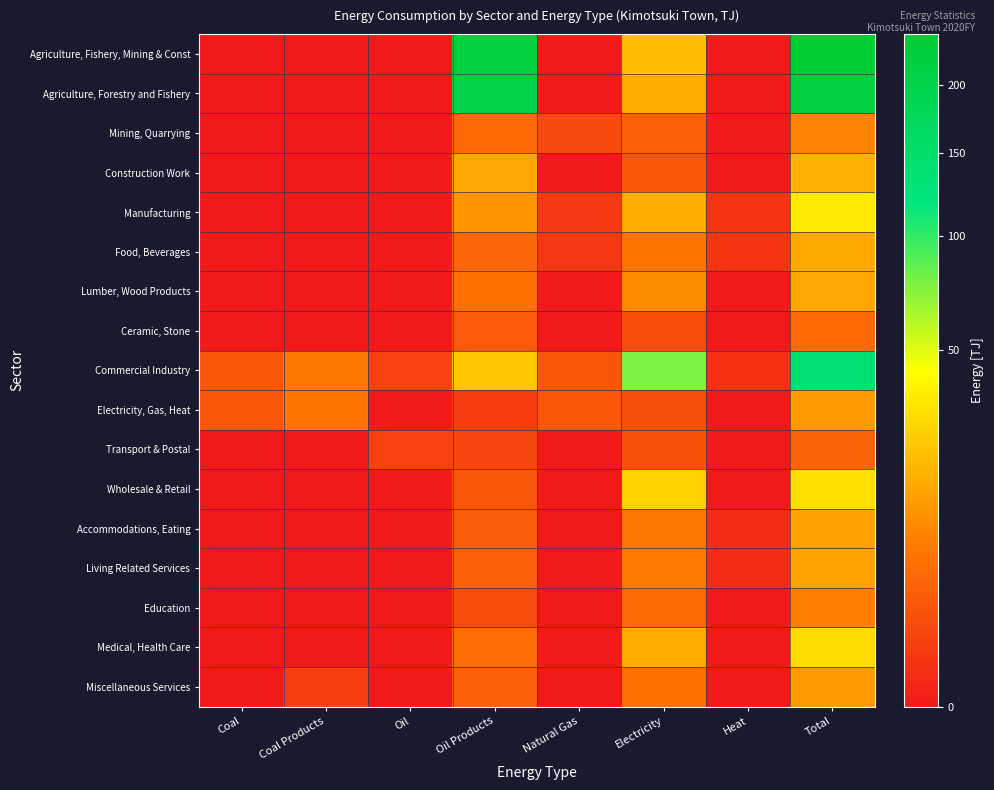

Reading left to right, extract all data points from this chart.

Agriculture, Fishery, Mining & Const: Coal=0.0	Coal Products=0.0	Oil=0.0	Oil Products=220.7	Natural Gas=0.0	Electricity=21.2	Heat=0.0	Total=243.7
Agriculture, Forestry and Fishery: Coal=0.0	Coal Products=0.0	Oil=0.0	Oil Products=201.9	Natural Gas=0.0	Electricity=16.1	Heat=0.0	Total=218.2
Mining, Quarrying: Coal=0.0	Coal Products=0.0	Oil=0.0	Oil Products=4.1	Natural Gas=1.2	Electricity=3.0	Heat=0.0	Total=8.3
Construction Work: Coal=0.0	Coal Products=0.0	Oil=0.0	Oil Products=14.7	Natural Gas=0.0	Electricity=2.1	Heat=0.0	Total=17.2
Manufacturing: Coal=0.0	Coal Products=0.0	Oil=0.0	Oil Products=11.4	Natural Gas=0.4	Electricity=16.7	Heat=0.3	Total=34.7
Food, Beverages: Coal=0.0	Coal Products=0.0	Oil=0.0	Oil Products=3.8	Natural Gas=0.4	Electricity=5.8	Heat=0.3	Total=15.7
Lumber, Wood Products: Coal=0.0	Coal Products=0.0	Oil=0.0	Oil Products=5.1	Natural Gas=0.0	Electricity=9.5	Heat=0.0	Total=14.8
Ceramic, Stone: Coal=0.0	Coal Products=0.0	Oil=0.0	Oil Products=2.5	Natural Gas=0.0	Electricity=1.4	Heat=0.0	Total=4.2
Commercial Industry: Coal=2.2	Coal Products=6.4	Oil=0.8	Oil Products=23.5	Natural Gas=2.1	Electricity=75.3	Heat=0.2	Total=138.1
Electricity, Gas, Heat: Coal=2.2	Coal Products=5.8	Oil=0.0	Oil Products=0.5	Natural Gas=2.1	Electricity=1.5	Heat=0.0	Total=12.3
Transport & Postal: Coal=0.0	Coal Products=0.0	Oil=0.8	Oil Products=1.0	Natural Gas=0.0	Electricity=1.7	Heat=0.0	Total=3.6
Wholesale & Retail: Coal=0.0	Coal Products=0.0	Oil=0.0	Oil Products=2.1	Natural Gas=0.0	Electricity=26.4	Heat=0.0	Total=30.8
Accommodations, Eating: Coal=0.0	Coal Products=0.0	Oil=0.0	Oil Products=2.8	Natural Gas=0.0	Electricity=6.1	Heat=0.1	Total=13.8
Living Related Services: Coal=0.0	Coal Products=0.0	Oil=0.0	Oil Products=3.0	Natural Gas=0.0	Electricity=7.0	Heat=0.1	Total=14.0
Education: Coal=0.0	Coal Products=0.0	Oil=0.0	Oil Products=1.3	Natural Gas=0.0	Electricity=4.4	Heat=0.0	Total=7.6
Medical, Health Care: Coal=0.0	Coal Products=0.0	Oil=0.0	Oil Products=4.9	Natural Gas=0.0	Electricity=16.2	Heat=0.0	Total=29.6
Miscellaneous Services: Coal=0.0	Coal Products=0.6	Oil=0.0	Oil Products=3.0	Natural Gas=0.0	Electricity=5.2	Heat=0.0	Total=12.6